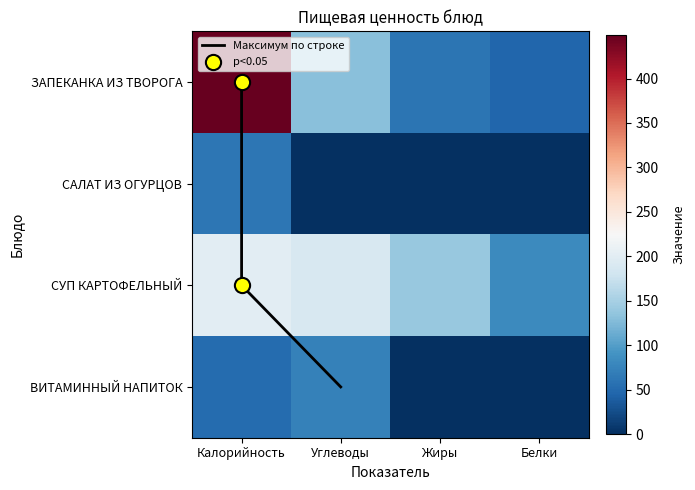

Rank the series at Калорийность from lowest to highest value.

ВИТАМИННЫЙ НАПИТОК ВИТОШКА, САЛАТ ИЗ СВЕЖИХ ОГУРЦОВ, СУП КАРТОФЕЛЬНЫЙ, ЗАПЕКАНКА ИЗ ТВОРОГА С МОЛОКОМ СГУЩЕННЫМ